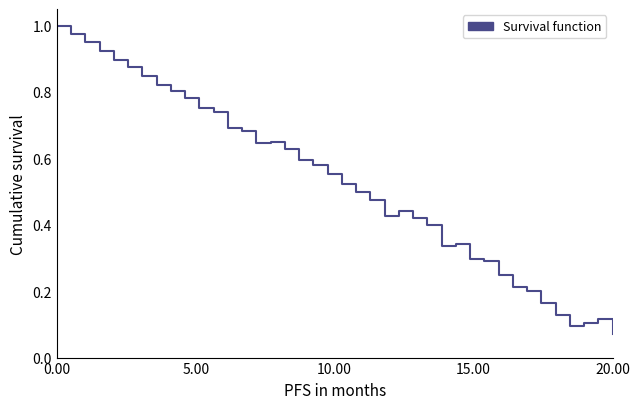

How many points are lower than both their immediate neighbors (excluding endpoints)?

4